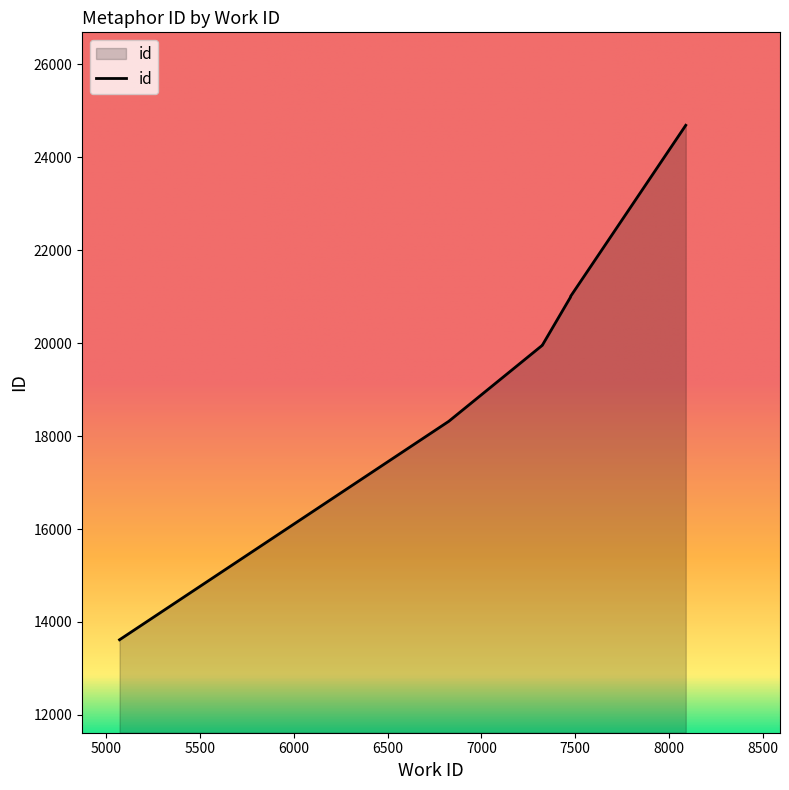

Does the chart display data point markers on the line(s)?

No